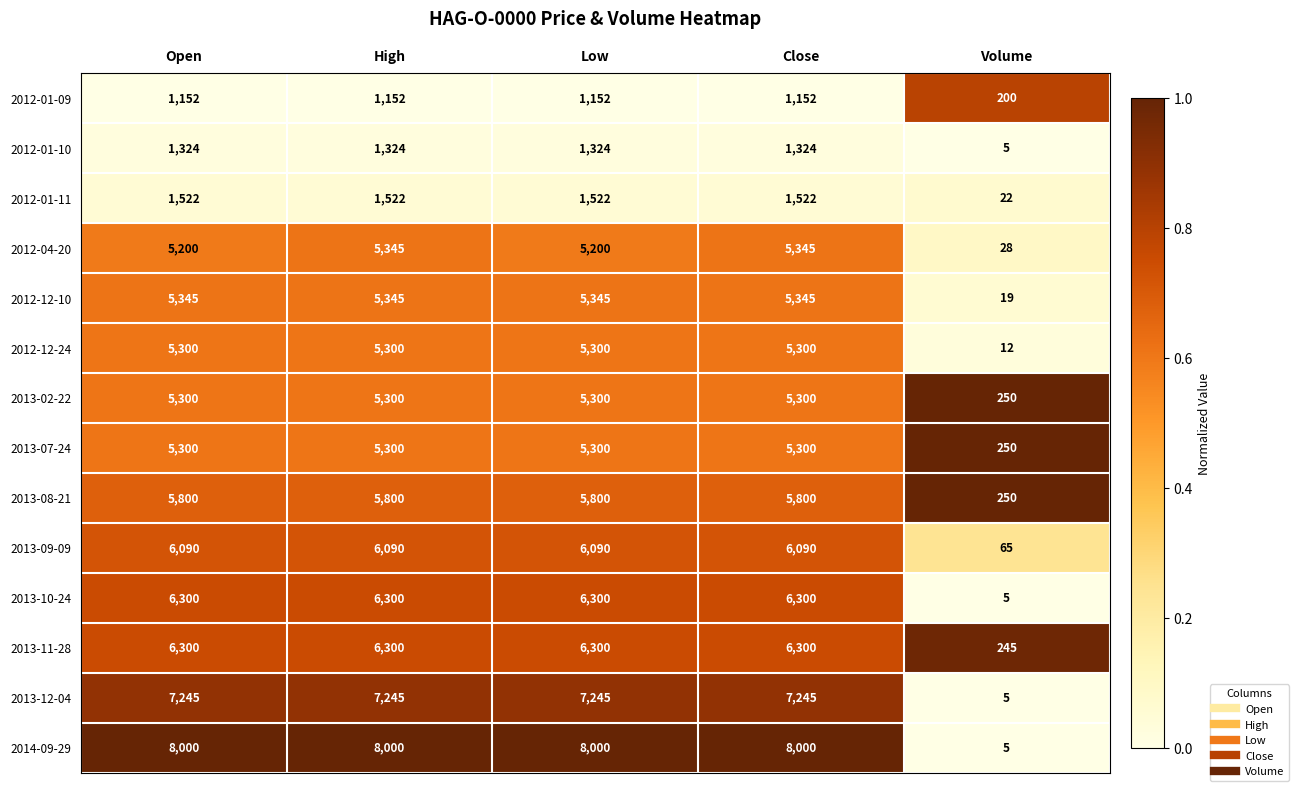

What is the difference between the 2013-12-04 values at Volume and High?

7240